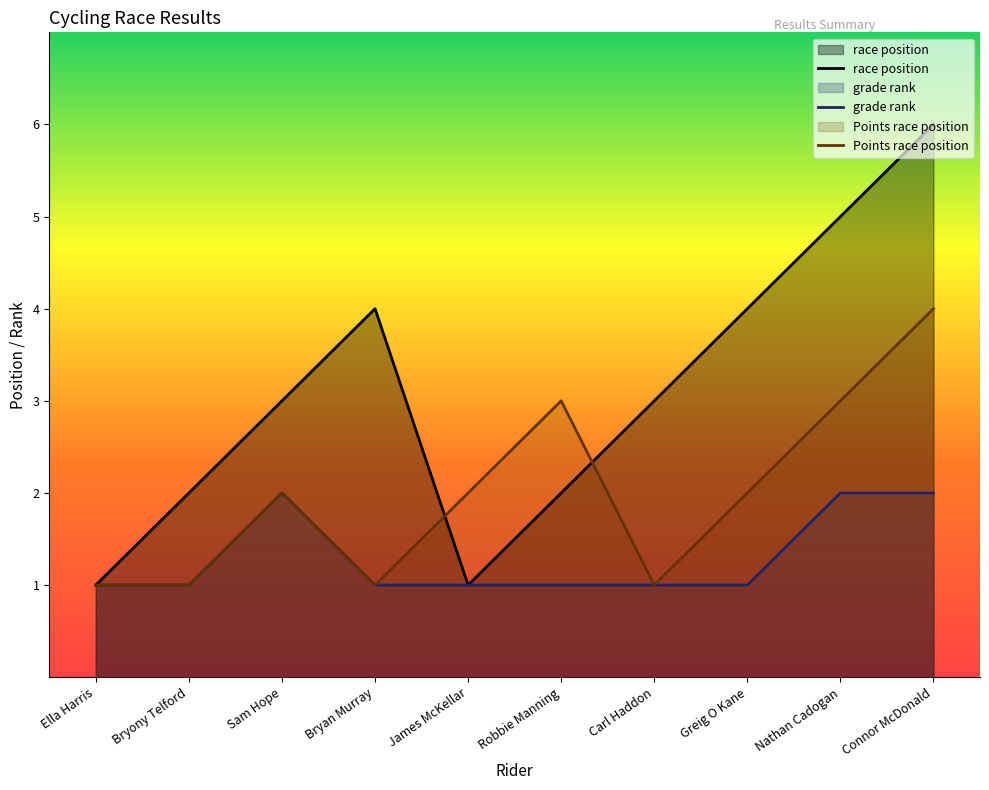

What are all the series names shown in the legend?

race position, grade rank, Points race position